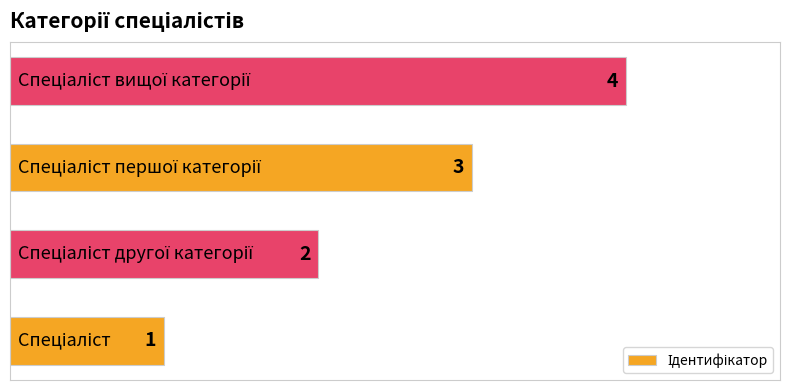

What is the difference between the maximum and minimum values?

3